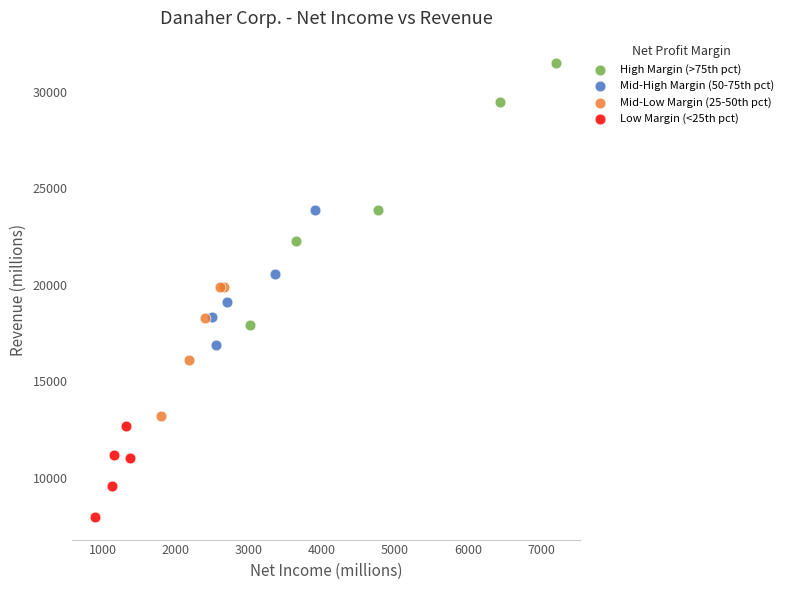

Which series reaches the minimum Y coordinate?

Low Margin (<25th pct)